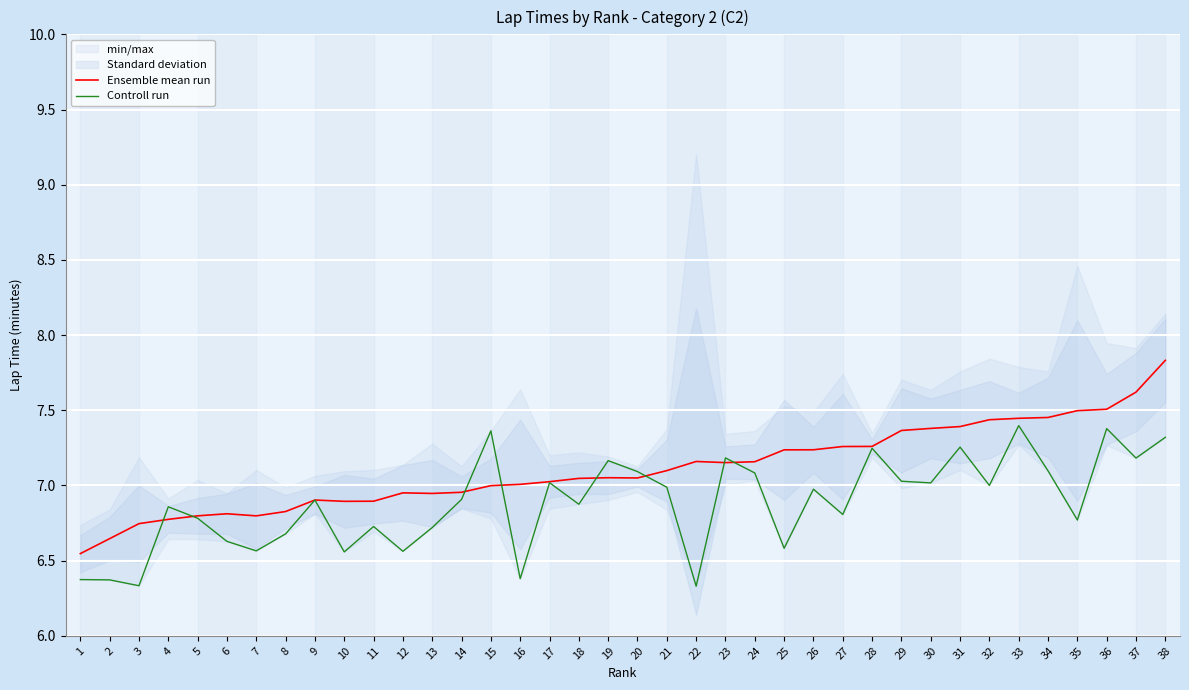

What is the value of the Ensemble mean run point at the 36th from the left?

7.5